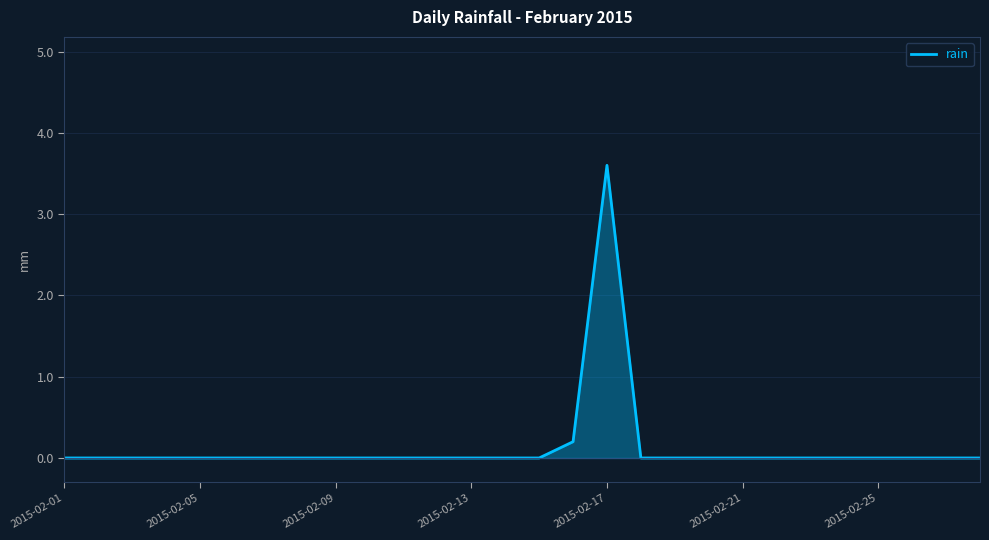

Reading left to right, list all the values displayed in this chart.

0.0	0.0	0.0	0.0	0.0	0.0	0.0	0.0	0.0	0.0	0.0	0.0	0.0	0.0	0.0	0.2	3.6	0.0	0.0	0.0	0.0	0.0	0.0	0.0	0.0	0.0	0.0	0.0